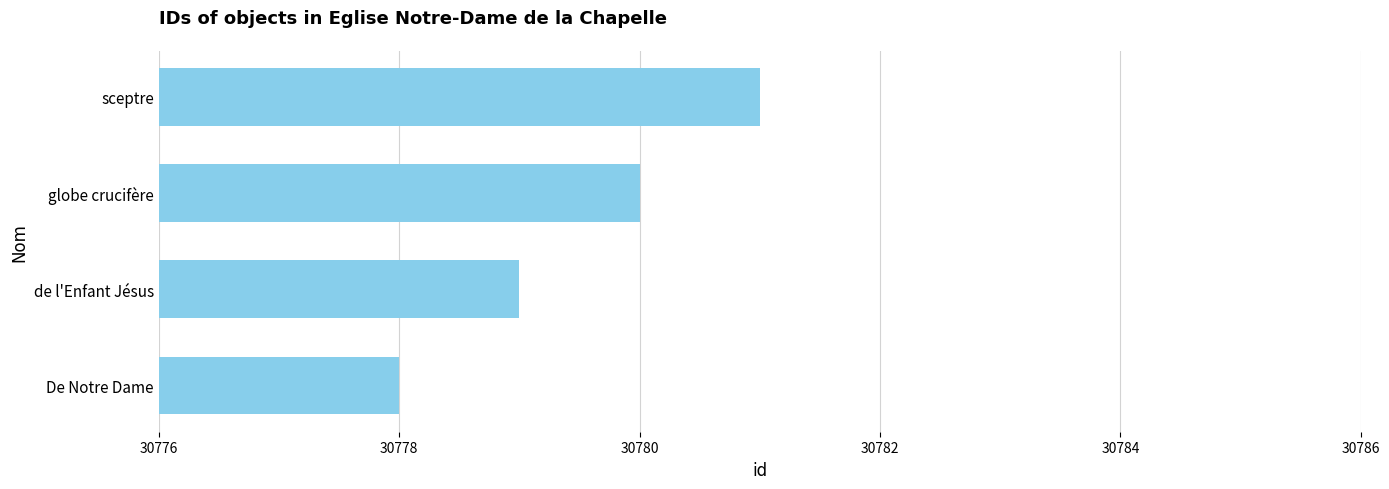

What is the sum of the values at de l'Enfant Jésus and globe crucifère?

61559